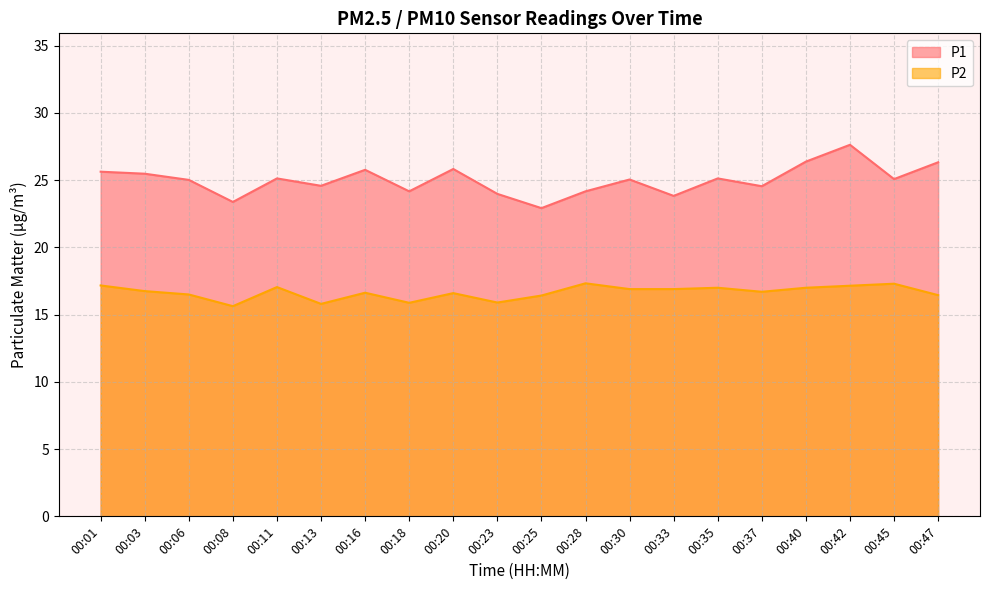

True or false: P2 and P1 intersect in this chart.

False